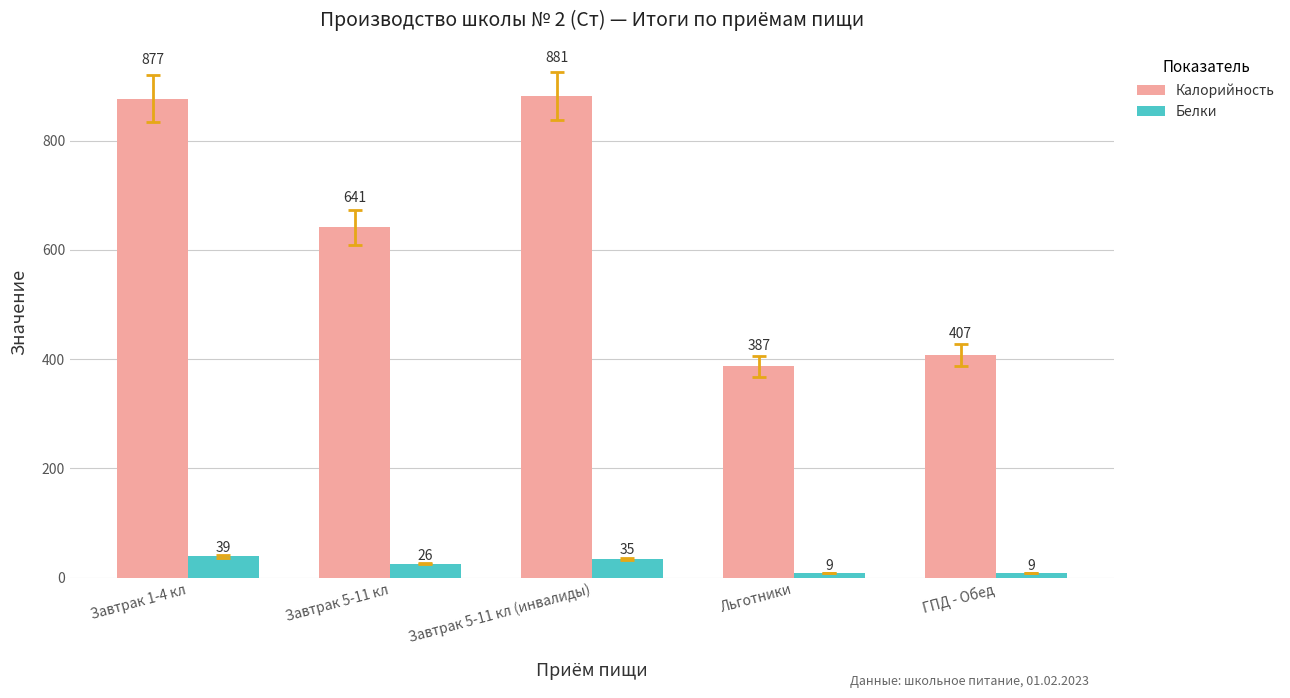

What is the label of the 4th bar from the right?

Завтрак 5-11 кл